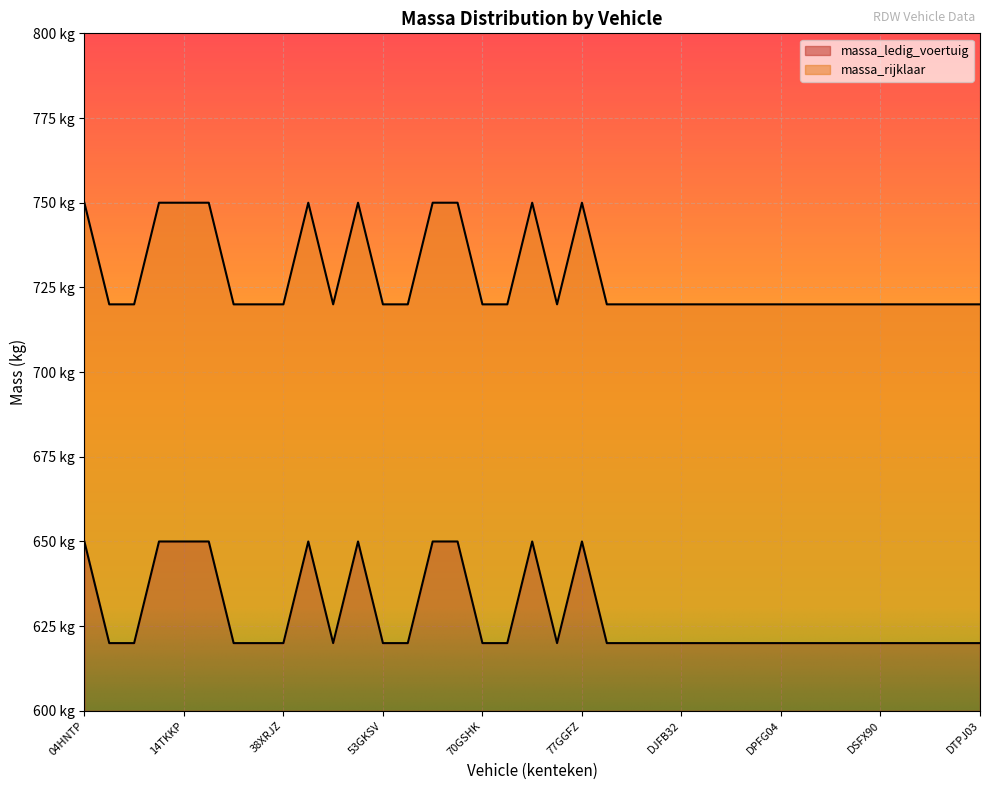

The massa_rijklaar series shows 936 at 11DXFL. True or false?

False